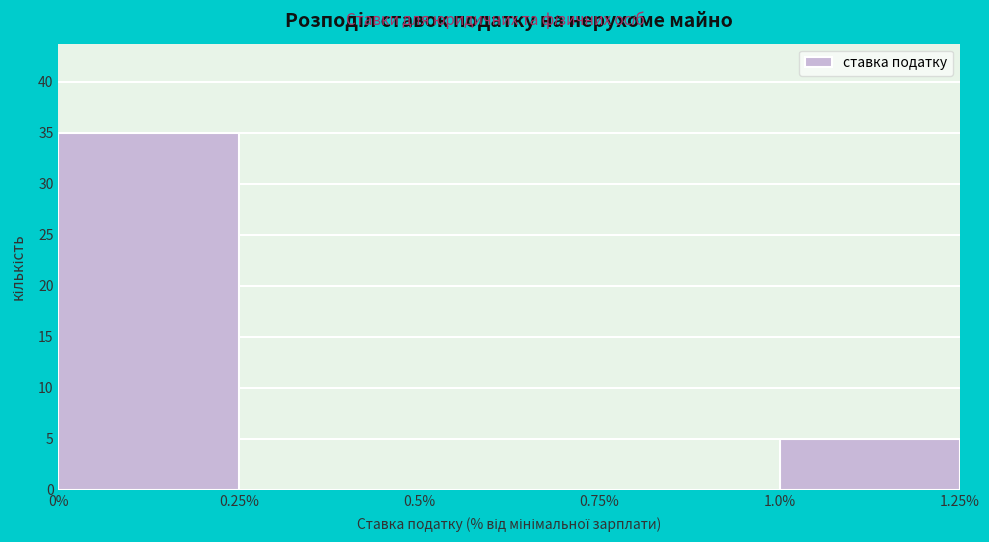

How tall is the bar that spans 1.0% to 1.25% on the x-axis? The values are not printed on the chart, so give them approximately, as read against the axis.

5